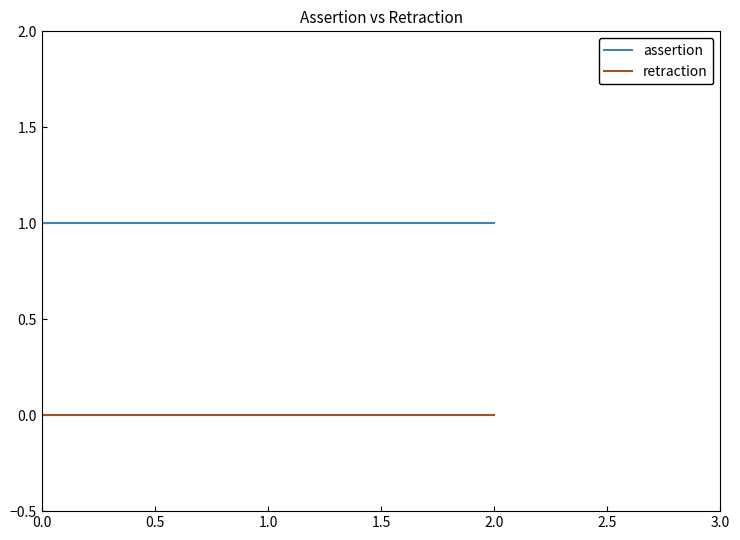

What is the maximum value for assertion?

1